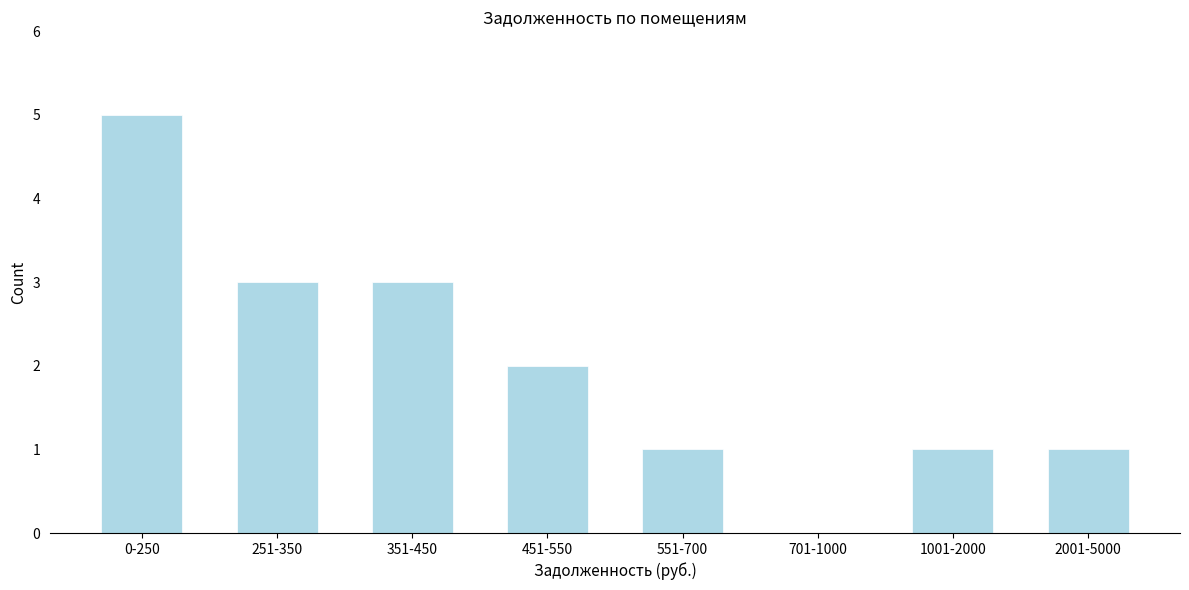

Reading left to right, transcribe all the data shown in this chart.

0-250=5	251-350=3	351-450=3	451-550=2	551-700=1	701-1000=0	1001-2000=1	2001-5000=1